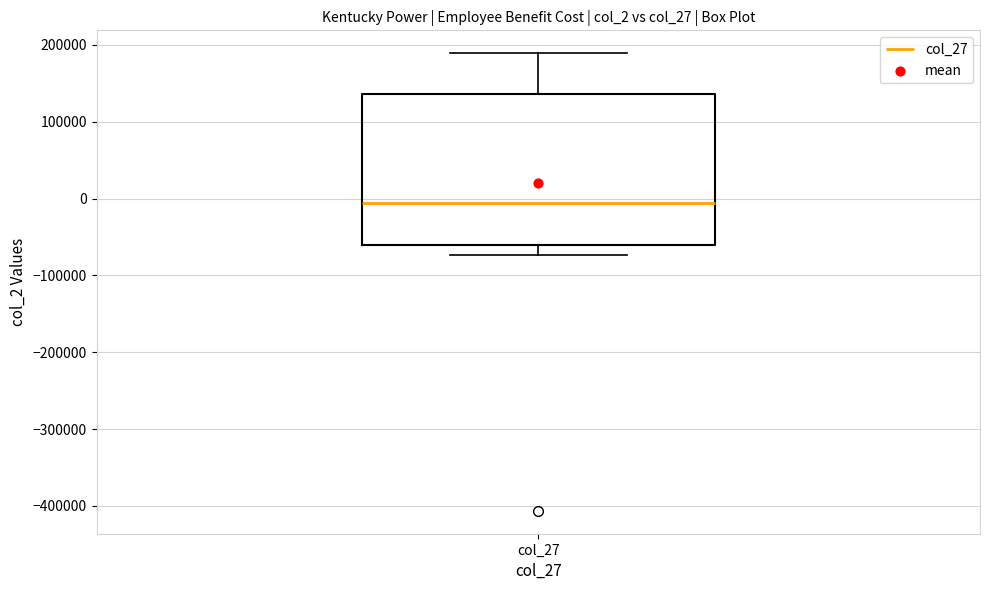

Transcribe this box plot: give where the median line is, the range the box spans, and where the two whiskers end, as read against the y-axis. The values are not printed on the chart, so give them approximately, as read against the axis.

median -10000, box -60000 to 140000, whiskers -70000 to 190000